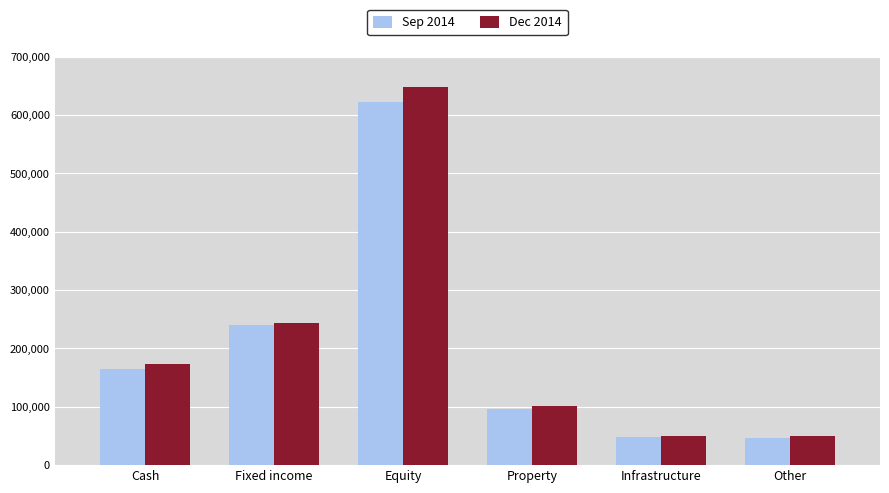

Does the chart contain any negative values?

No